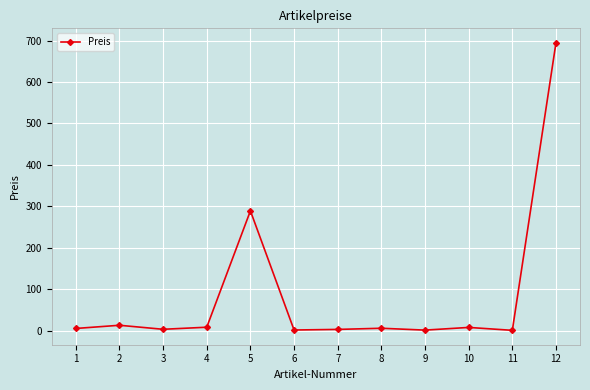

What is the average value?

85.9